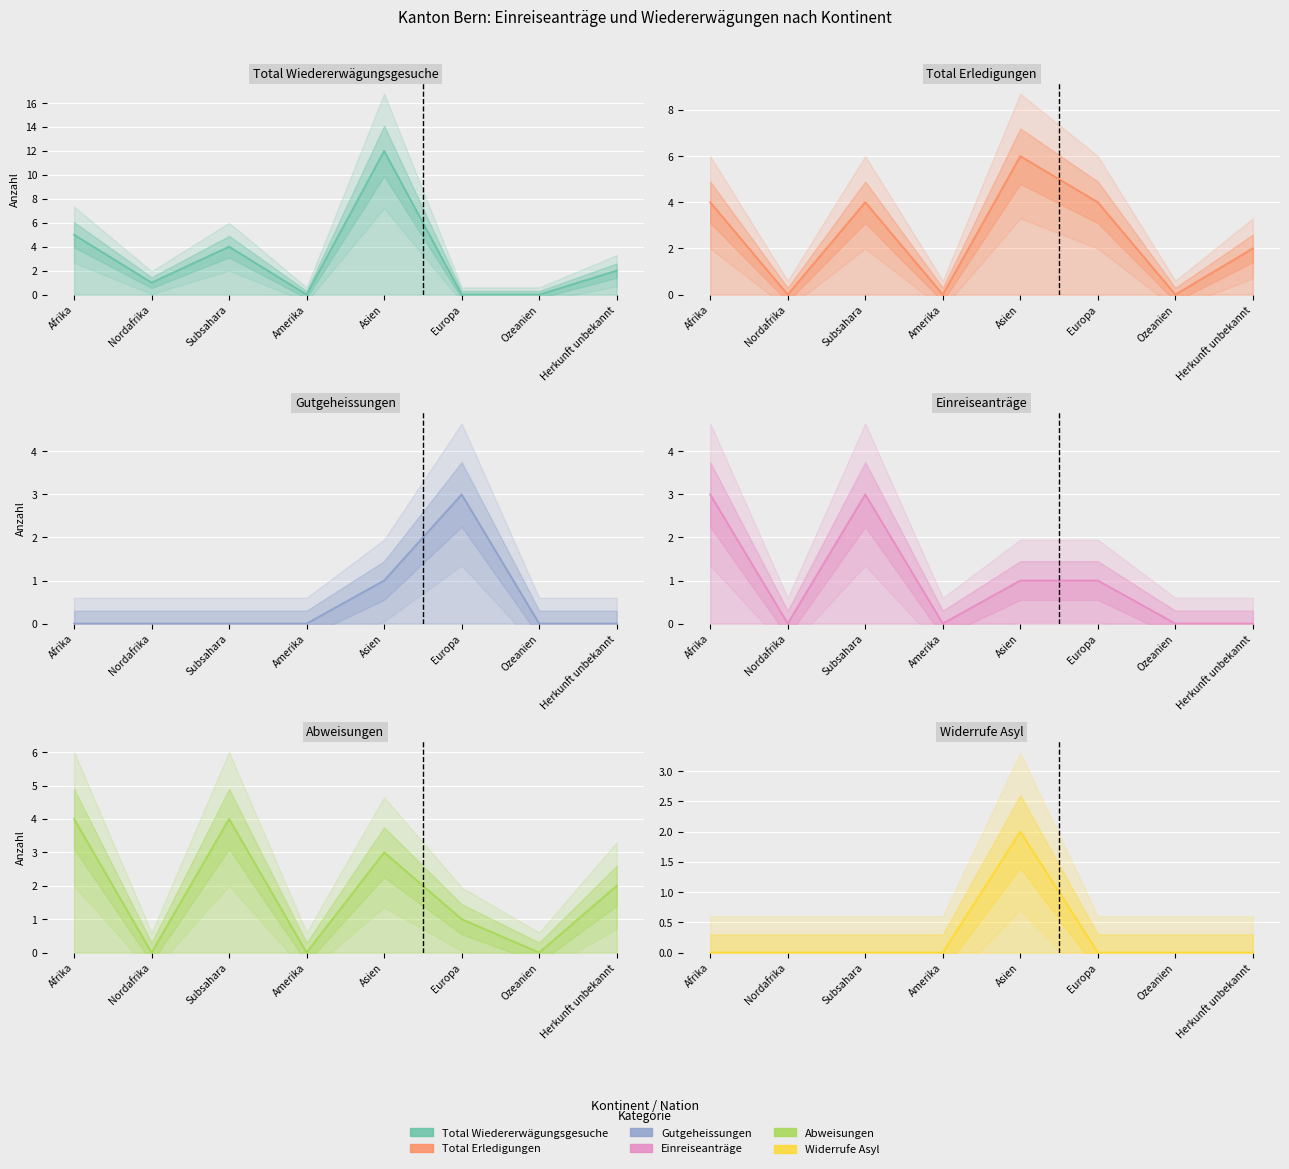

What is the label of the 3rd point from the left?

Subsahara